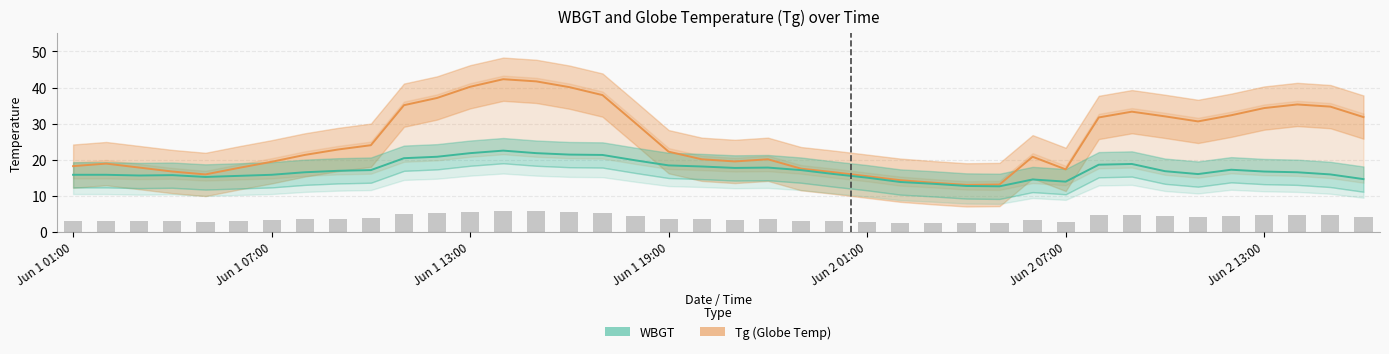

Are the bars grouped side by side (vs. stacked)?

Yes